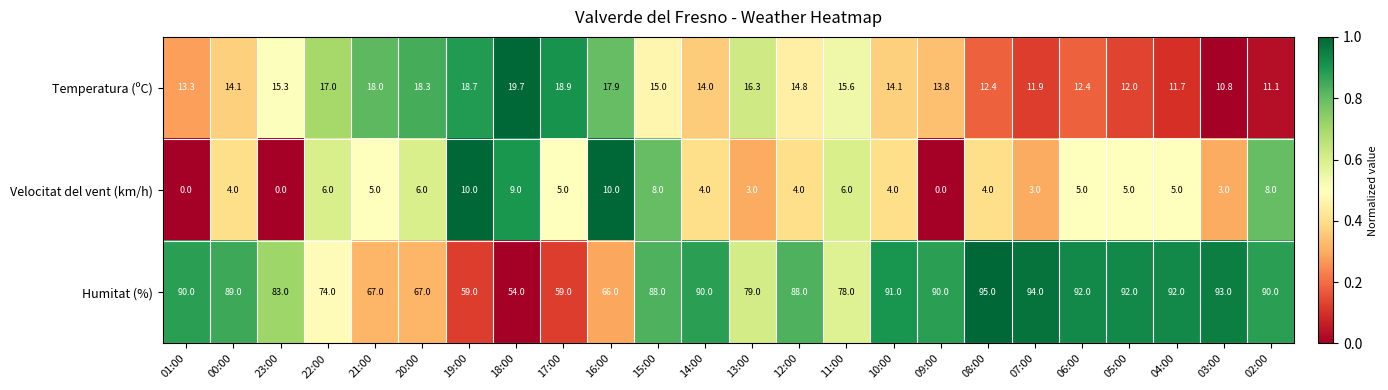

Rank the series at 08:00 from lowest to highest value.

Velocitat del vent (km/h), Temperatura (ºC), Humitat (%)